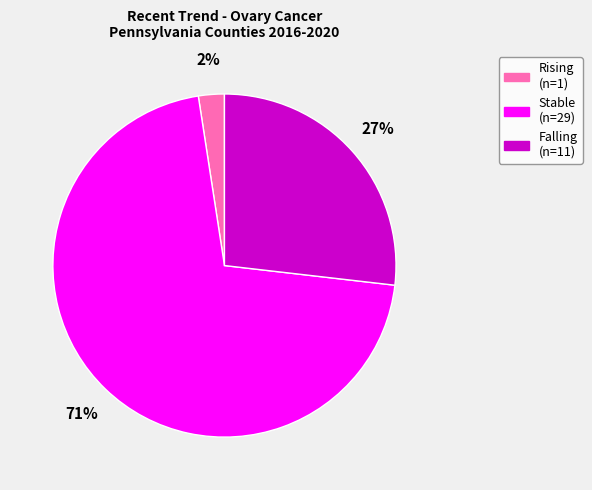

How many segments does this pie chart have?

3